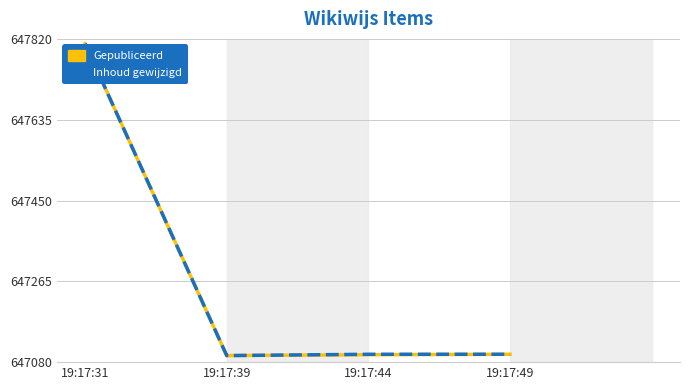

What is the maximum value shown in the chart?

647809